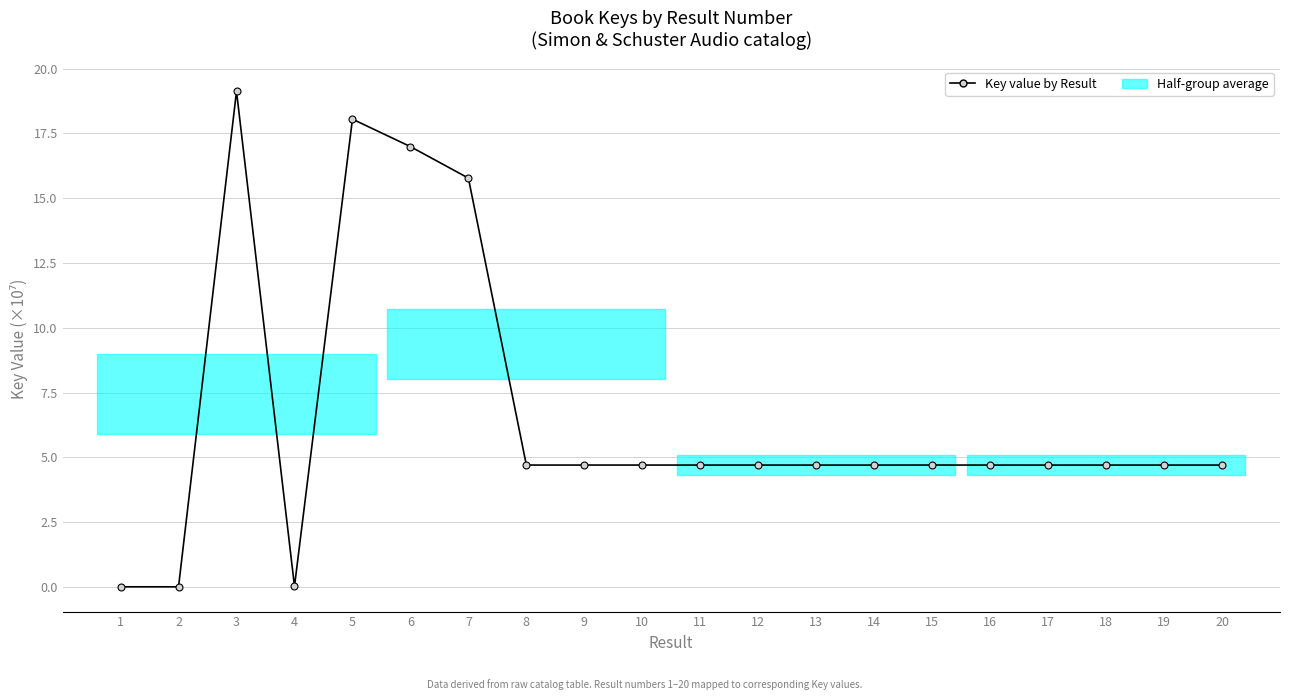

What is the sum of the values at 3 and 2?

19.1